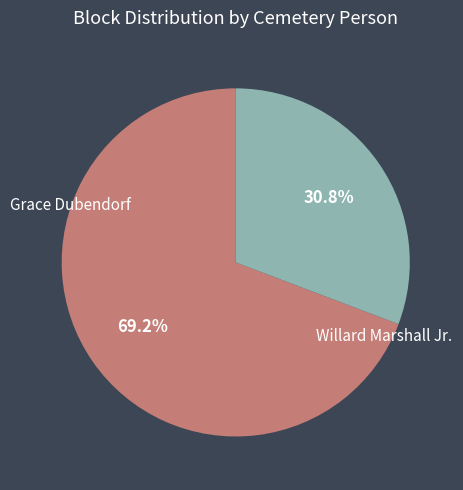

Which category has the smallest portion of the pie?

Willard Marshall Jr.